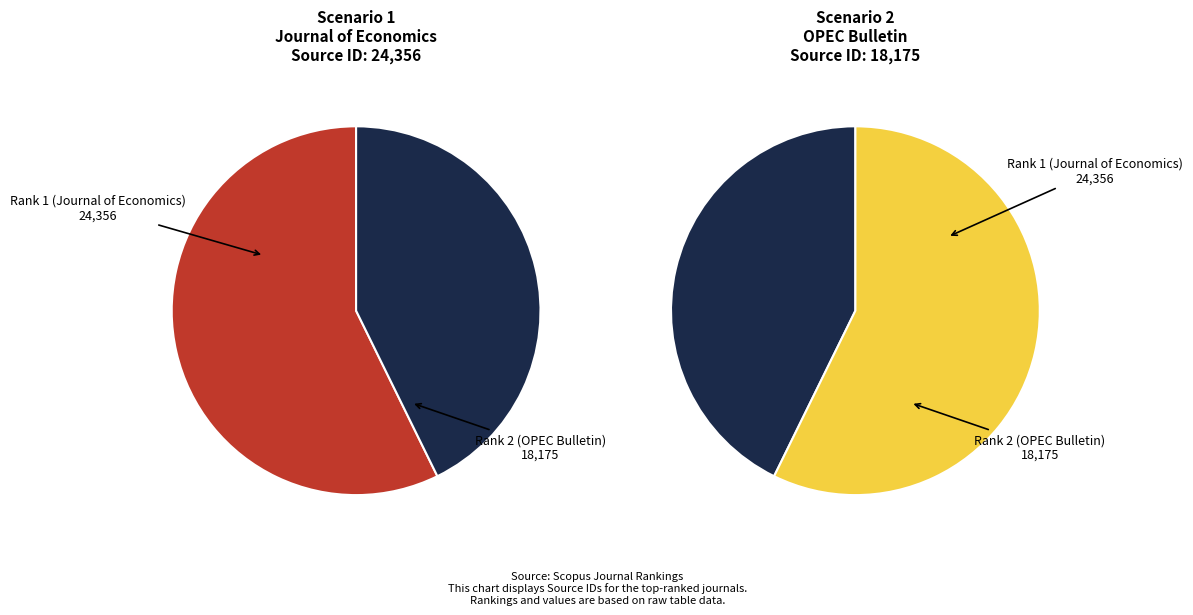

Which category has the biggest portion of the pie?

Rank 1 (Journal of Economics)